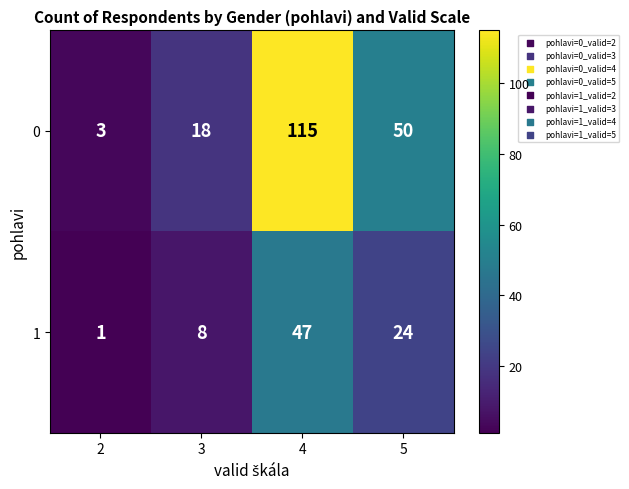

The value of 1 at 4 is 69. True or false?

False